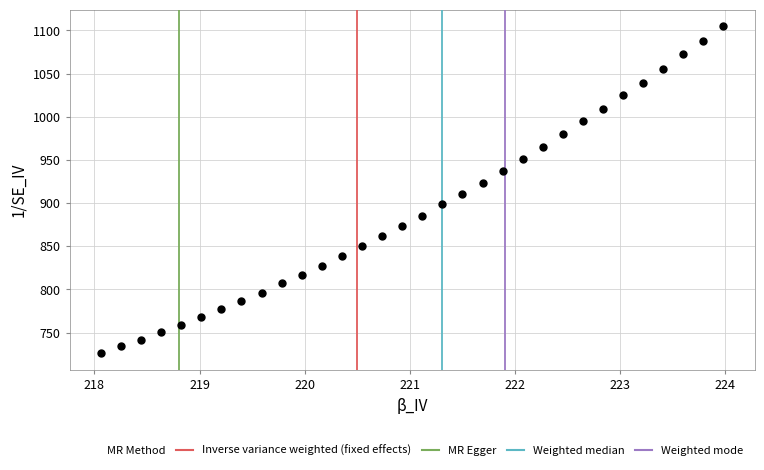

What is the range of X values (max minus min)?

5.9